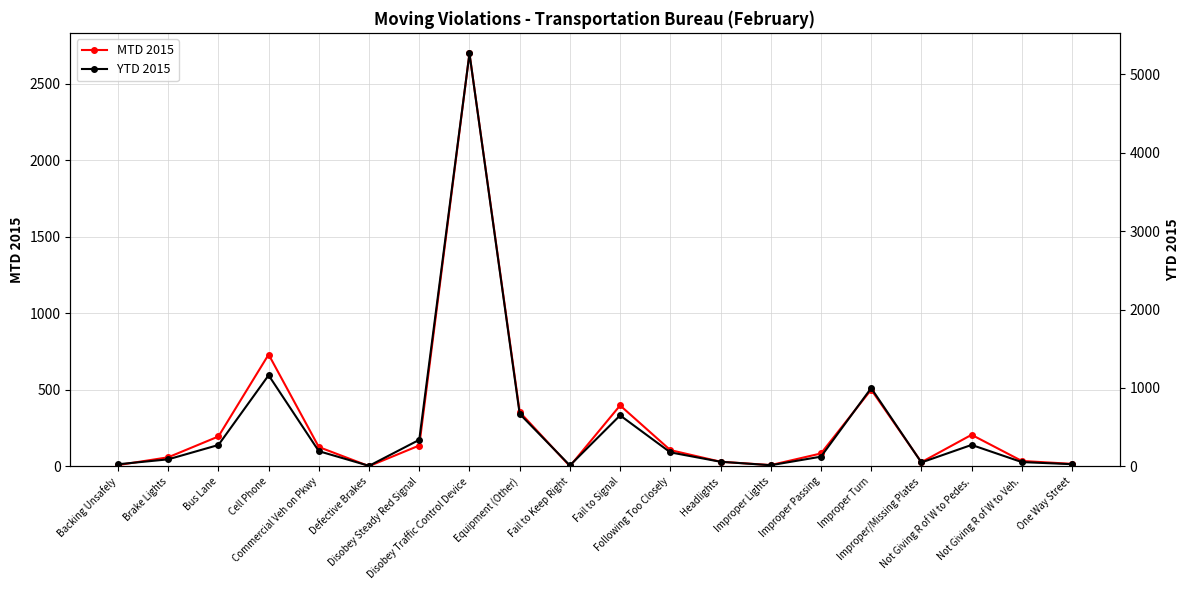

Which series has the largest range (max minus min)?

YTD 2015